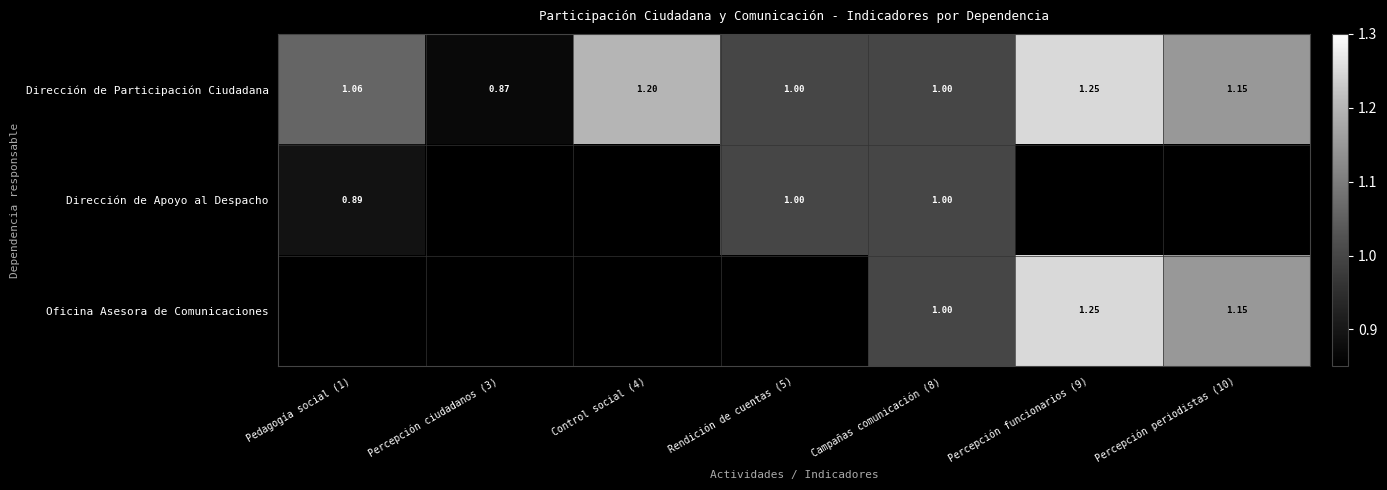

Is the value of Dirección de Participación Ciudadana at Pedagogía social (1) greater than the value of Oficina Asesora de Comunicaciones at Campañas comunicación (8)?

Yes